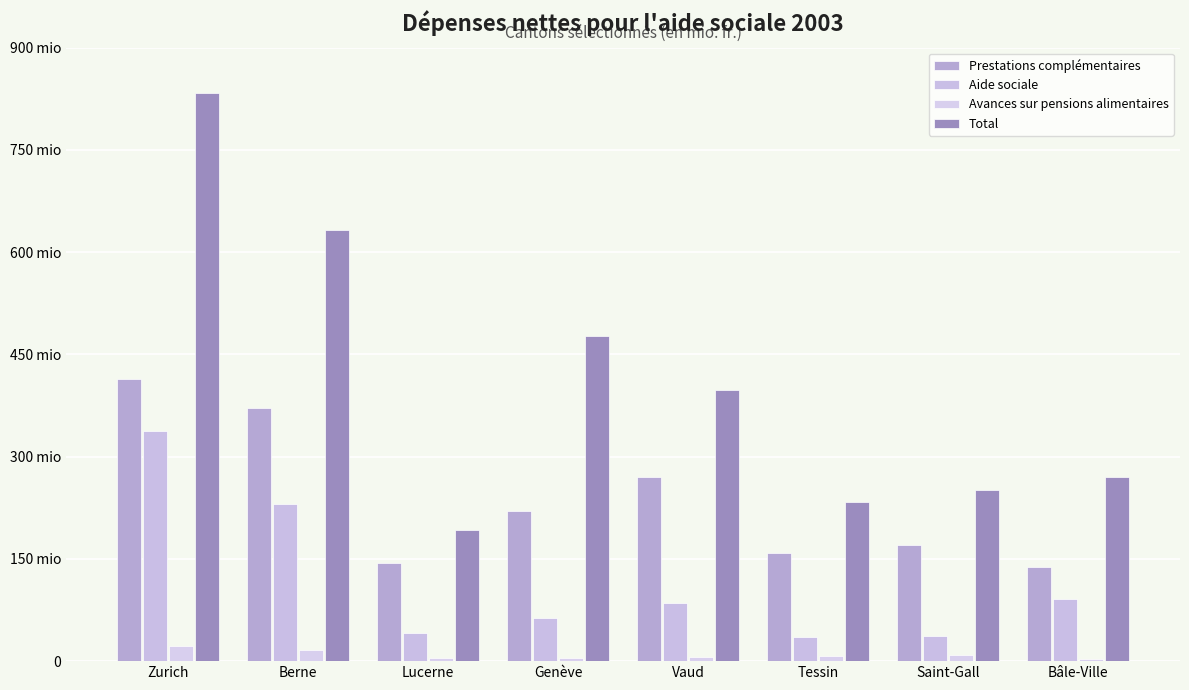

The value of Total at Berne is 1003.7. True or false?

False